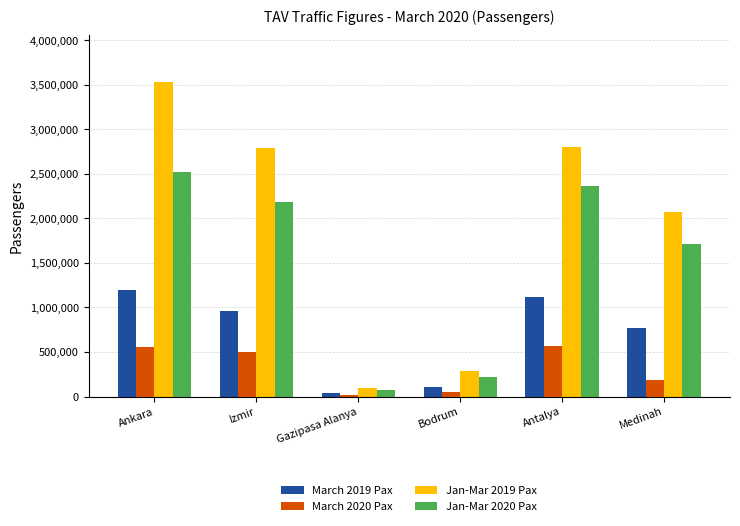

Which category has the lowest value across all series?

Gazipasa Alanya